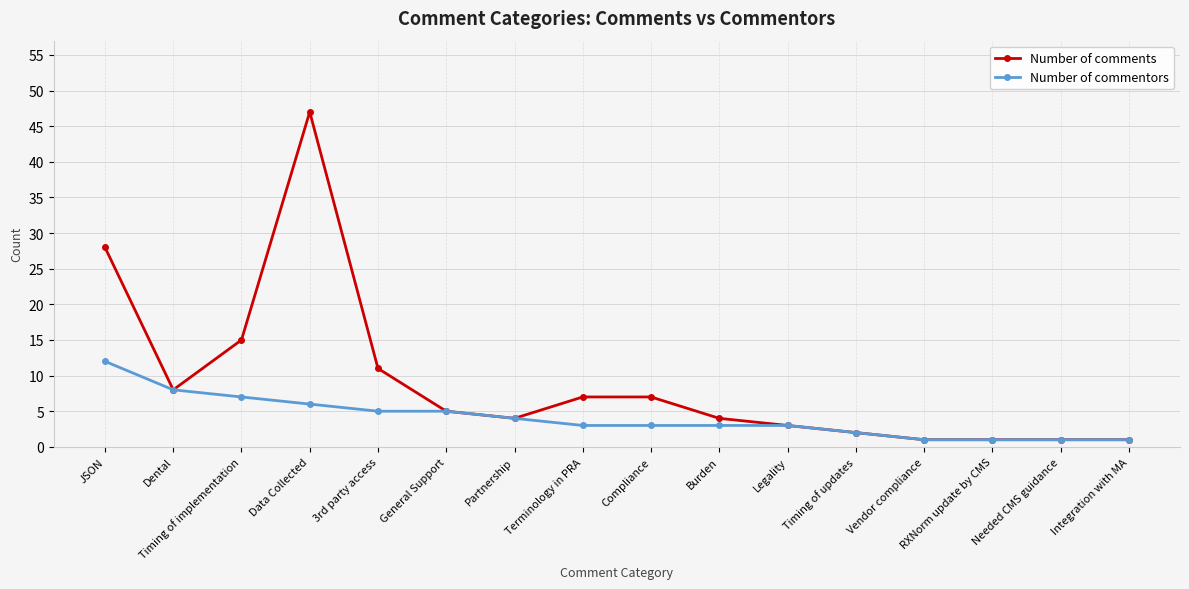

How many values in the Number of comments series are below 5?

8